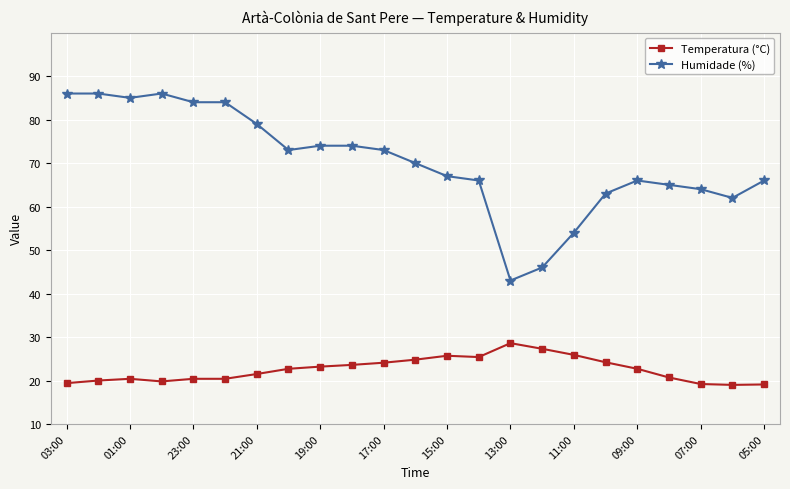

What is the value of the Temperatura (°C) point at the 15th from the left?

28.6